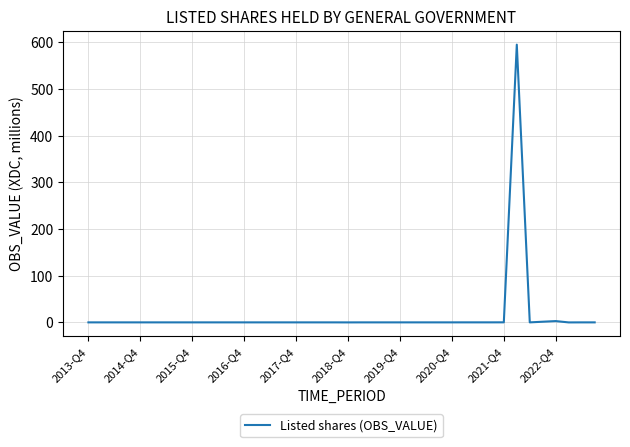

What is the maximum value shown in the chart?

594.6